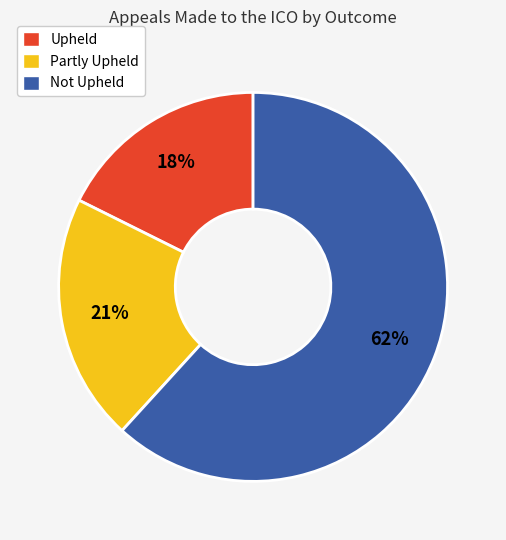

Which has a higher value, Partly Upheld or Upheld?

Partly Upheld